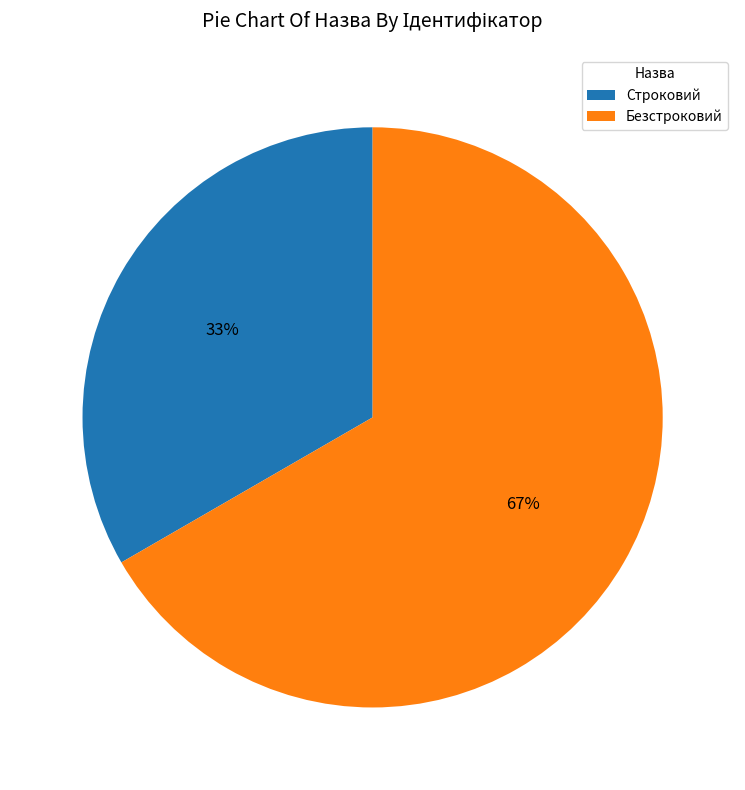

Do Строковий and Безстроковий together represent more than half of the pie?

Yes